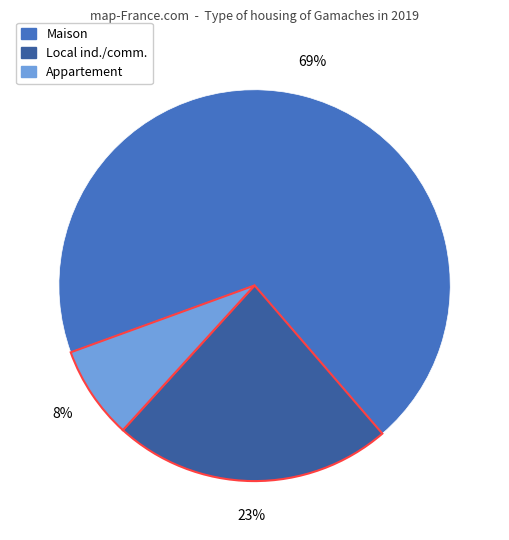

To the nearest percent, what is the average slice percentage?

33%